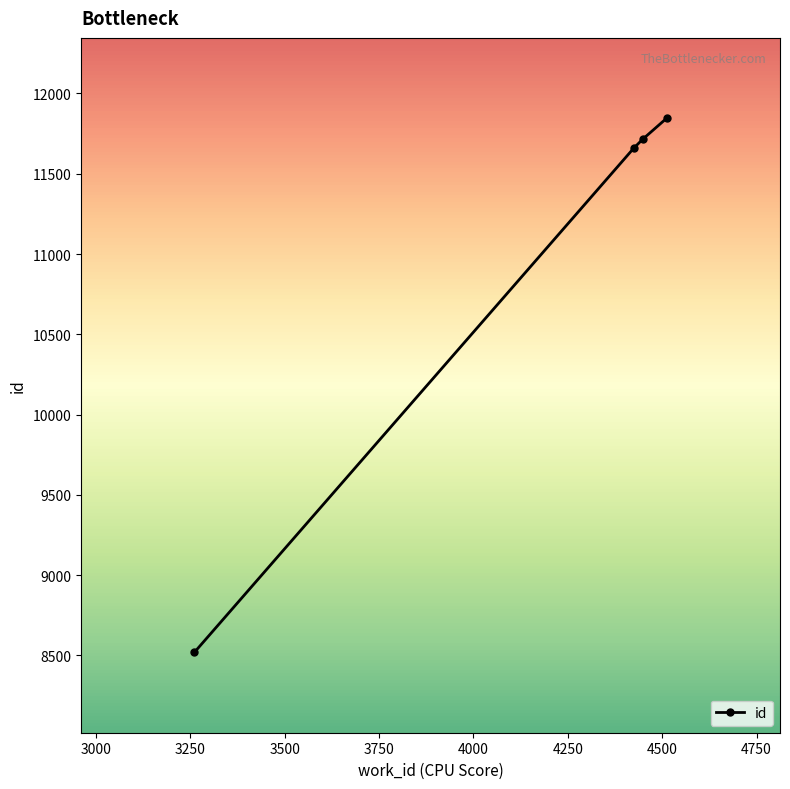

What is the maximum value shown in the chart?

11846